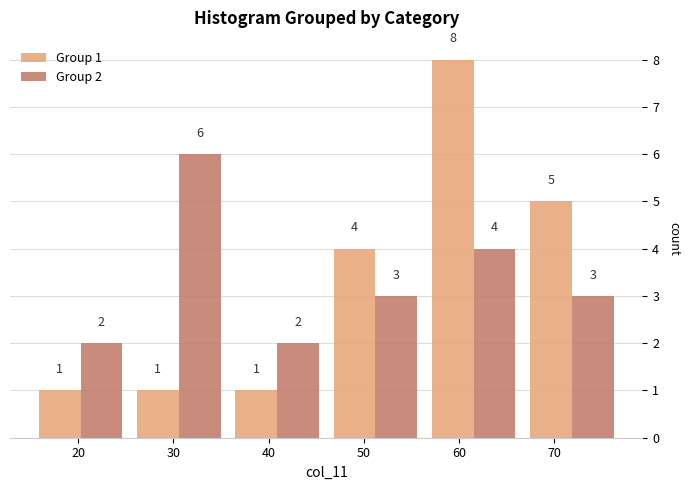

In the Group 1 series, which range on the x-axis has the tallest bar?

56 to 67